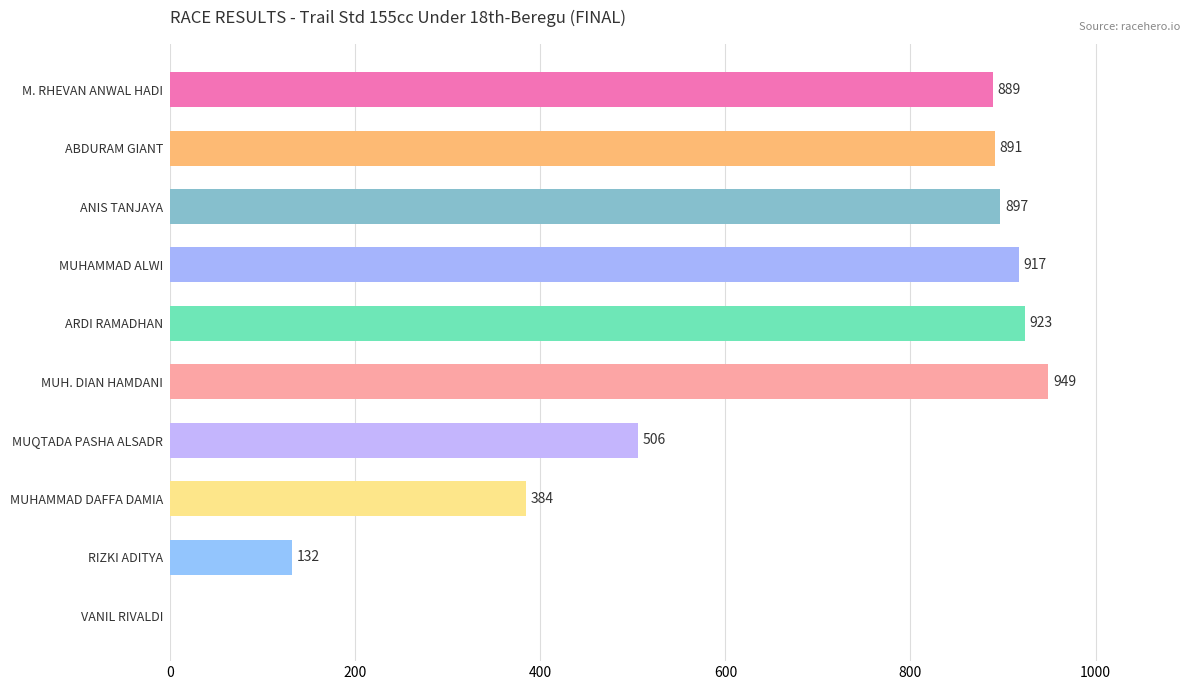

What is the change in value from ABDURAM GIANT to MUHAMMAD DAFFA DAMIA?

-507.0